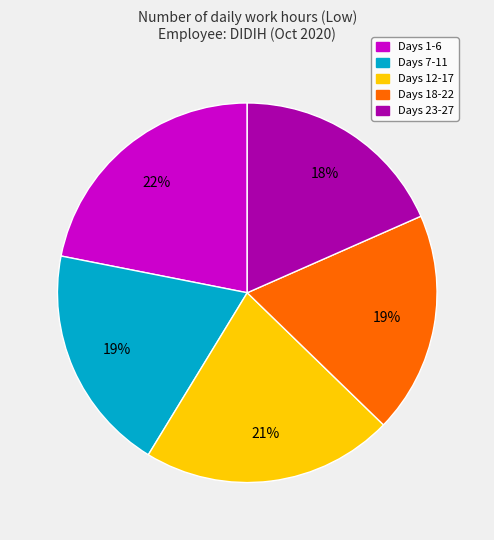

To the nearest percent, what is the difference between the largest and smallest slice percentages?

4%